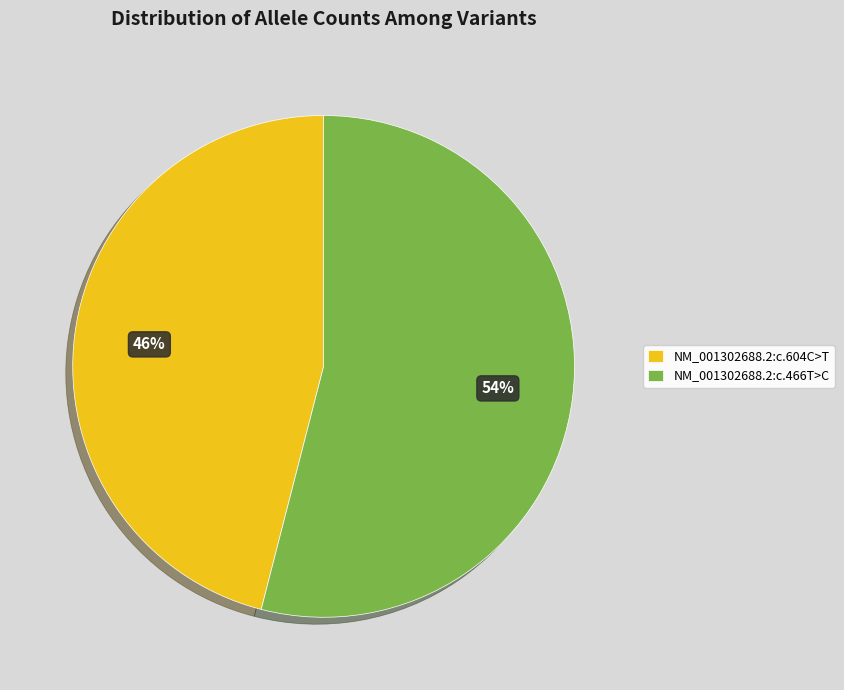

What percentage is the NM_001302688.2:c.466T>C slice, to the nearest percent?

54%